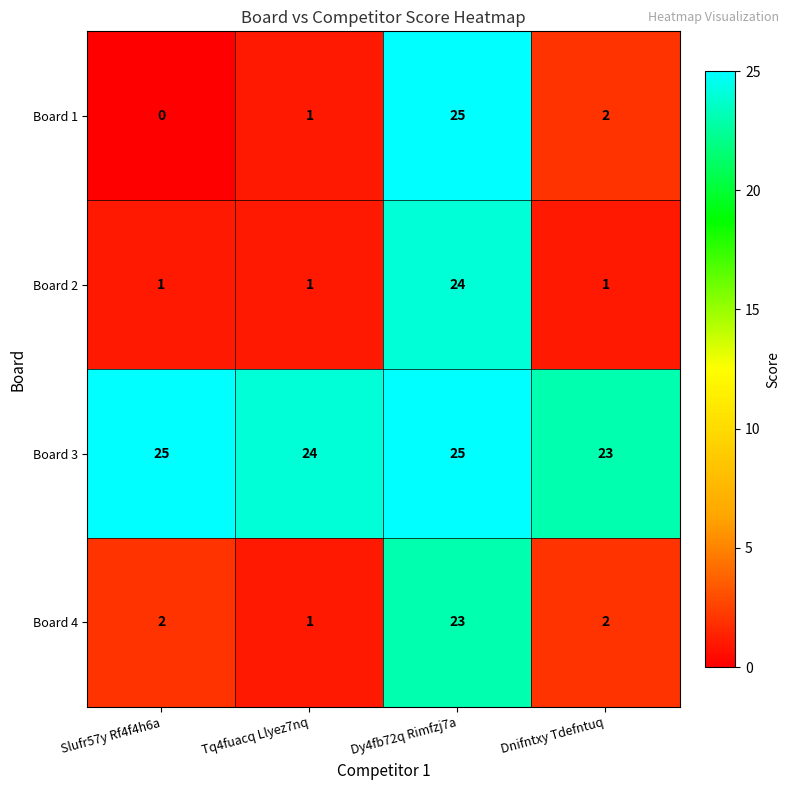

What is the highest value of the Board 2 series?

24